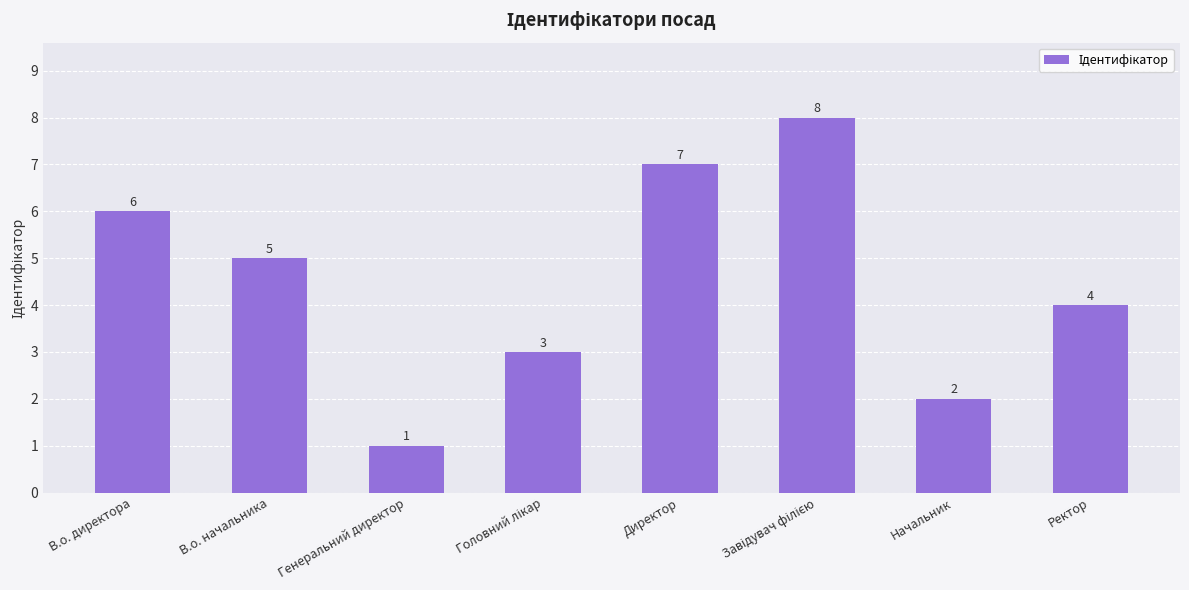

Where is the data nearest to the value 4?

Ректор